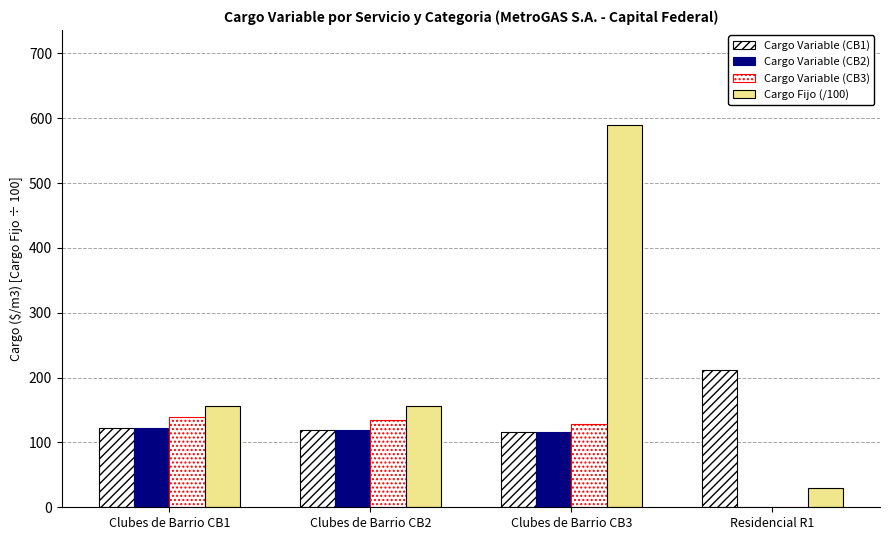

How many categories are shown in the chart?

4